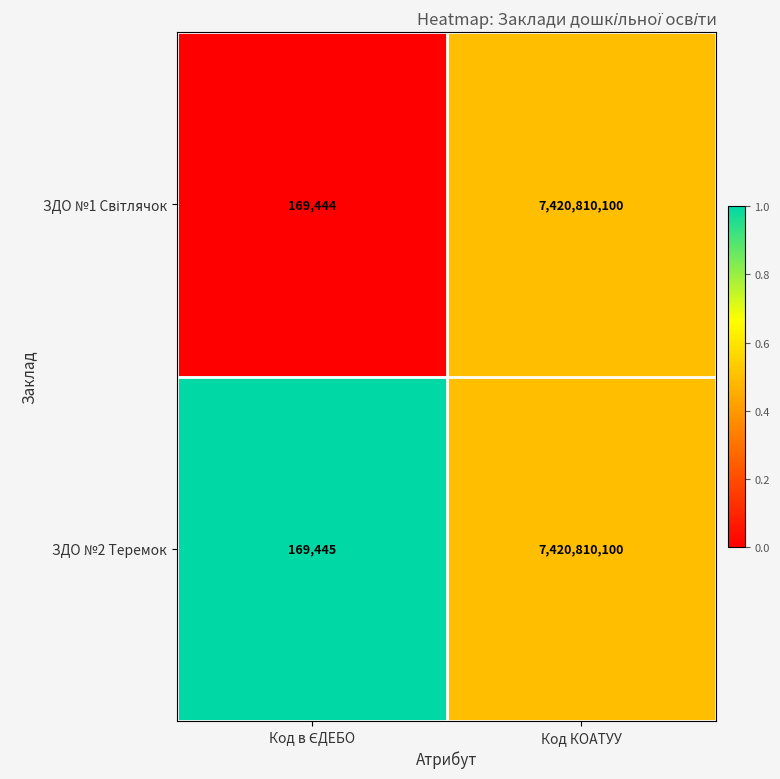

Read the ЗДО №2 Теремок value at Код КОАТУУ, to the nearest 100.

7420810100